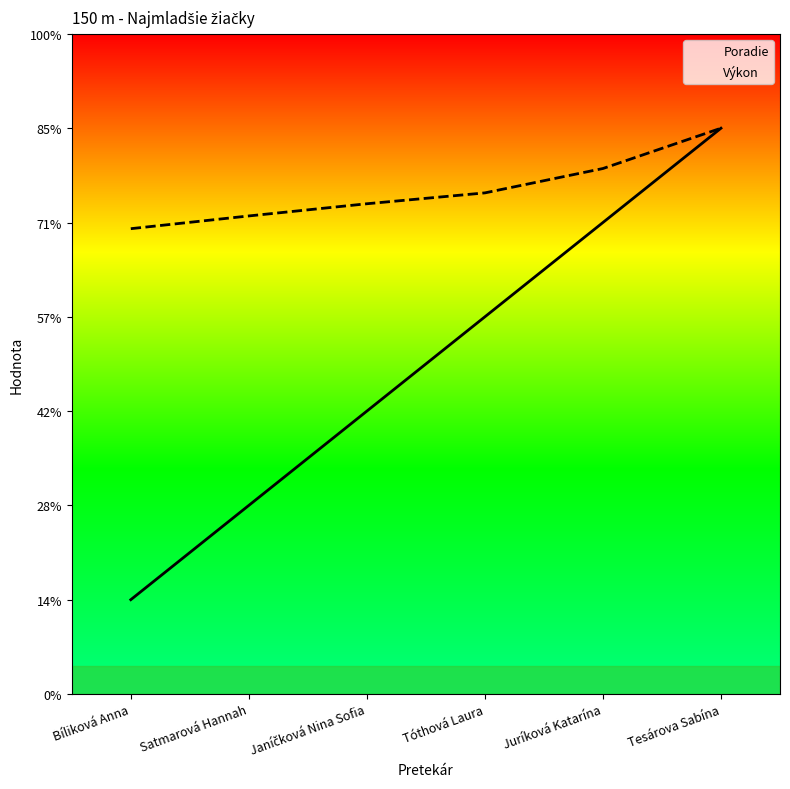

What position from the right is Janíčková Nina Sofia?

4